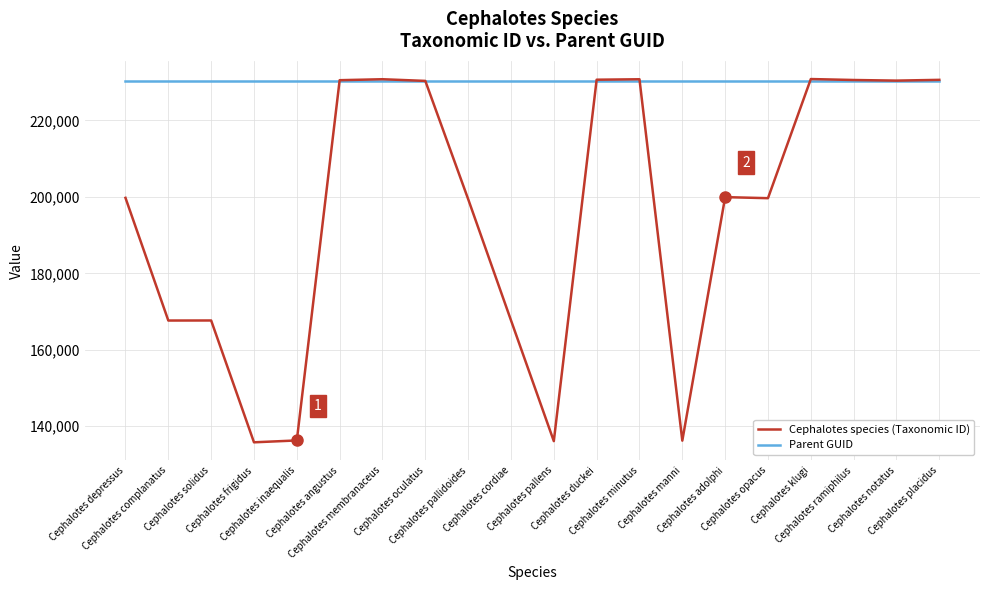

At Cephalotes inaequalis, list the series in order from smallest to largest.

Cephalotes species (Taxonomic ID), Parent GUID